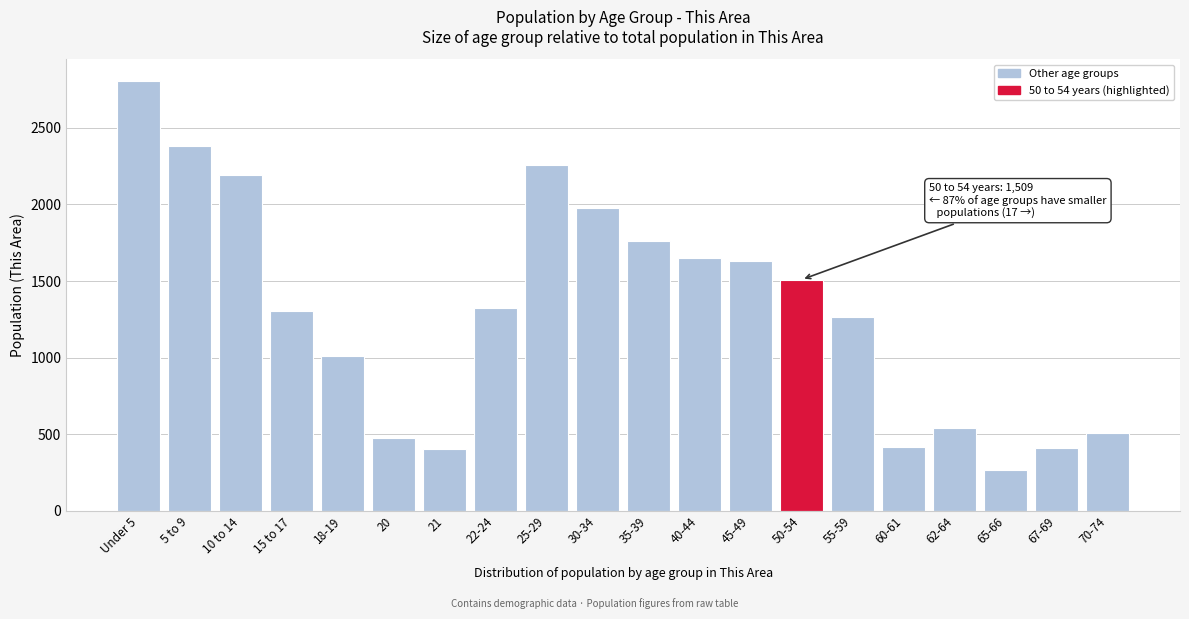

Which category has the highest value across all series?

Under 5